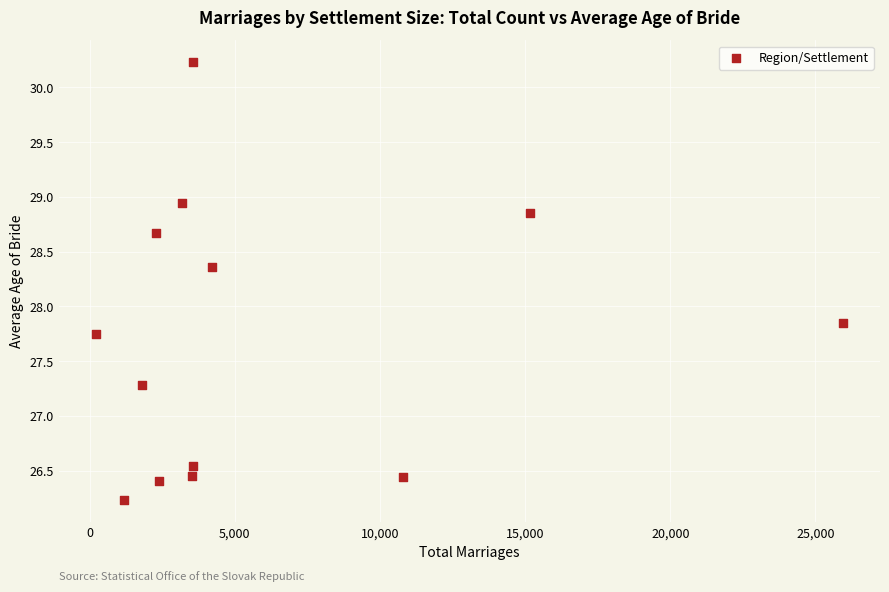

What is the range of X values (max minus min)?

25716.0